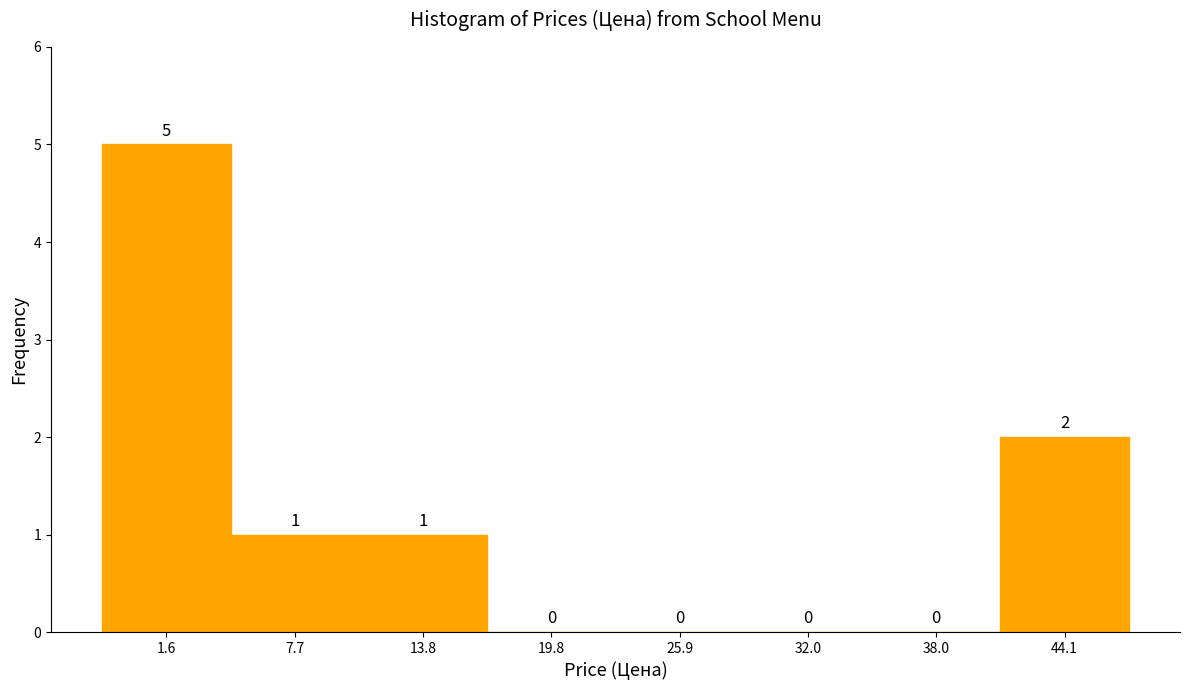

Reading right to left, list all the values displayed in this chart.

44.1=2	38.0=0	32.0=0	25.9=0	19.8=0	13.8=1	7.7=1	1.6=5